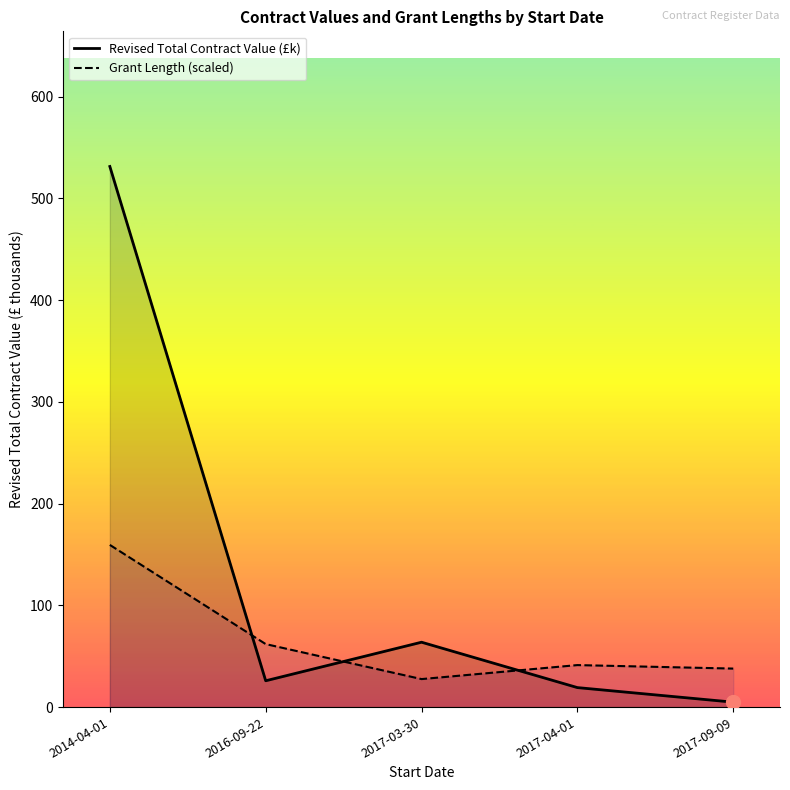

What is the sum of the Grant Length (scaled) values at 2016-09-22 and 2017-04-01?

103.2